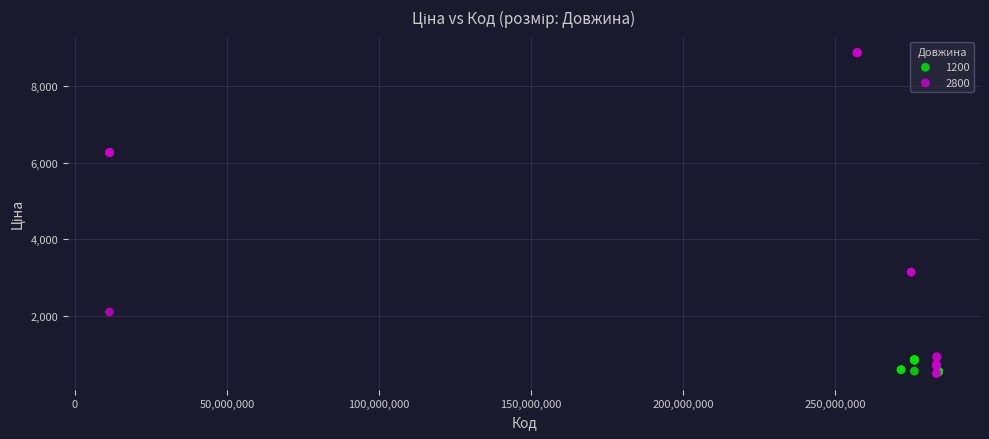

What are all the series names shown in the legend?

1200, 2800